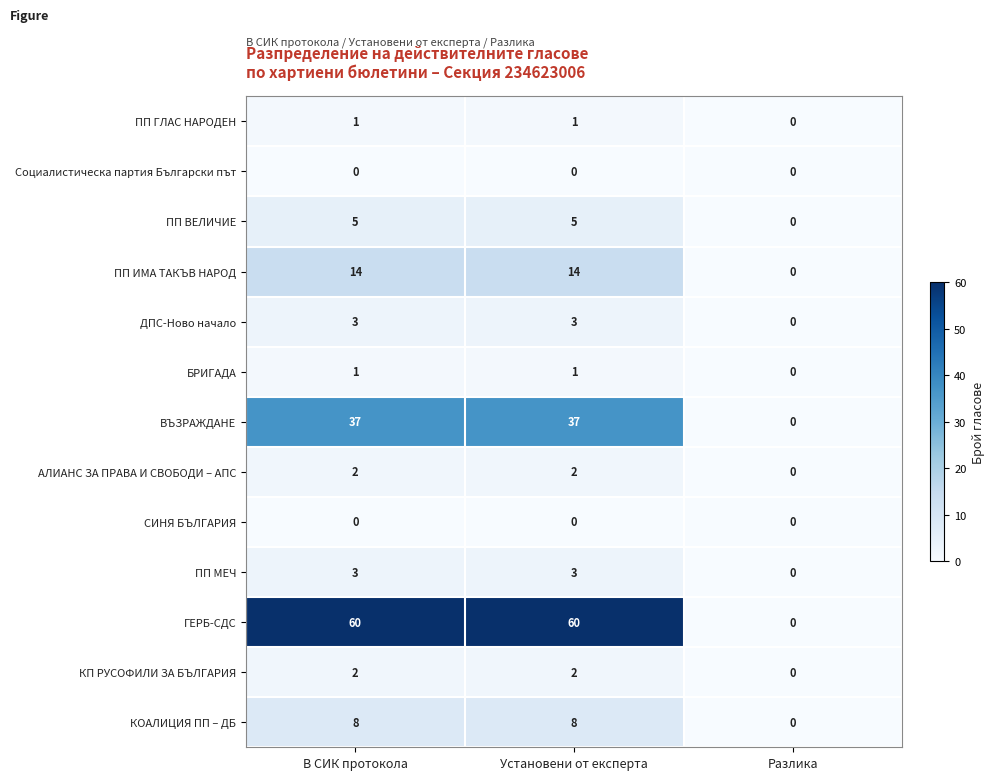

At which label is ПП ГЛАС НАРОДЕН closest to 0?

Разлика